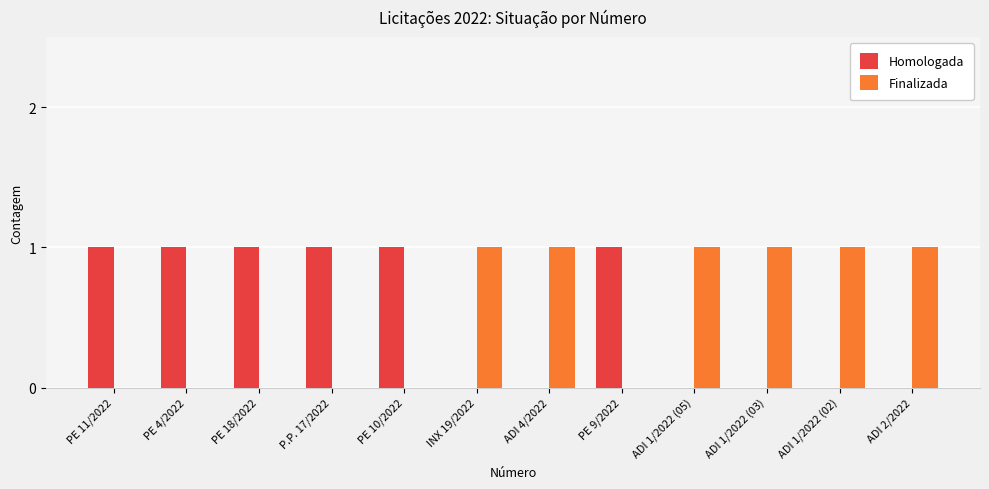

Is the value of Finalizada at ADI 2/2022 greater than the value of Homologada at ADI 1/2022 (05)?

Yes